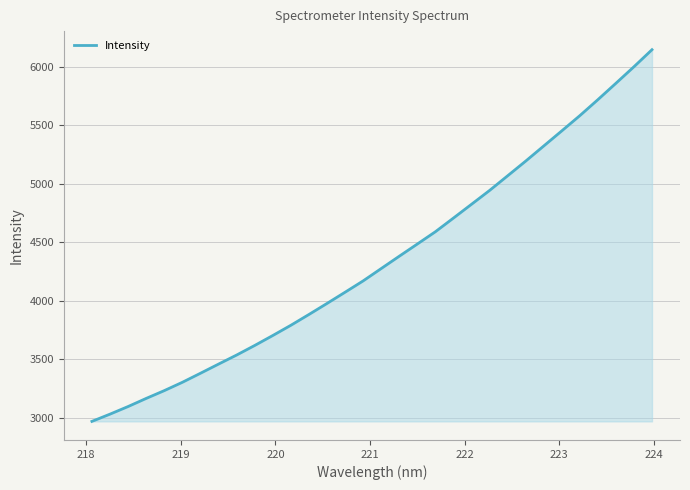

What is the difference between the maximum and minimum values?

3177.1